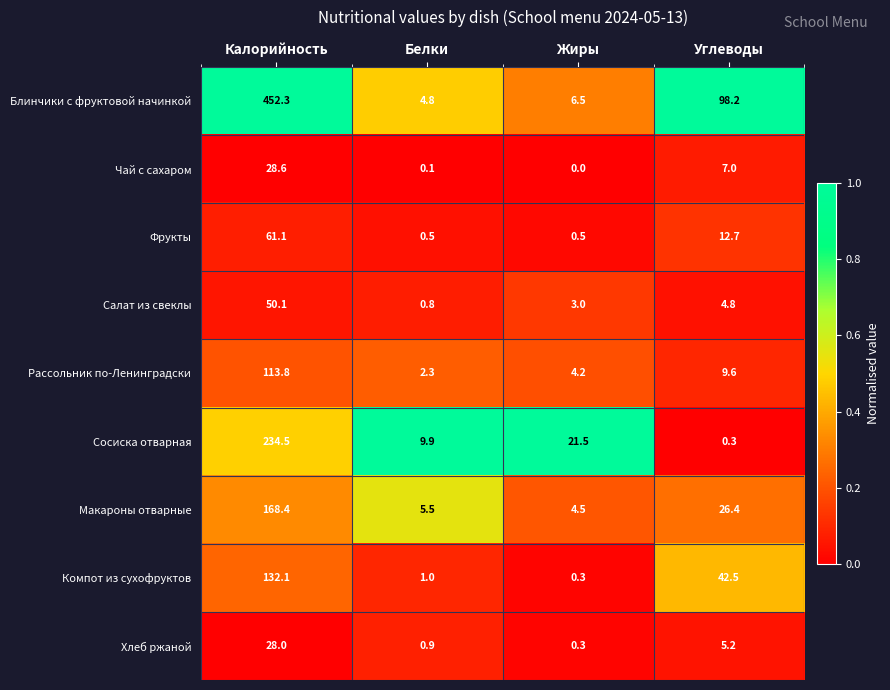

At which category is the sum across all series the highest?

Калорийность